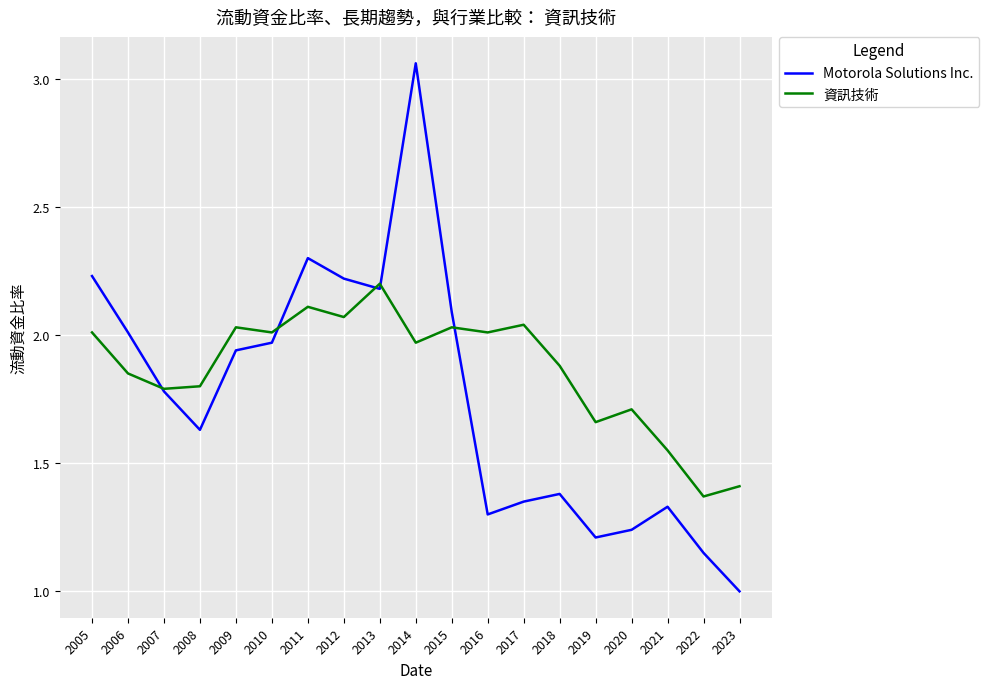

True or false: 資訊技術 has a value of 1.4 at 2023.

True